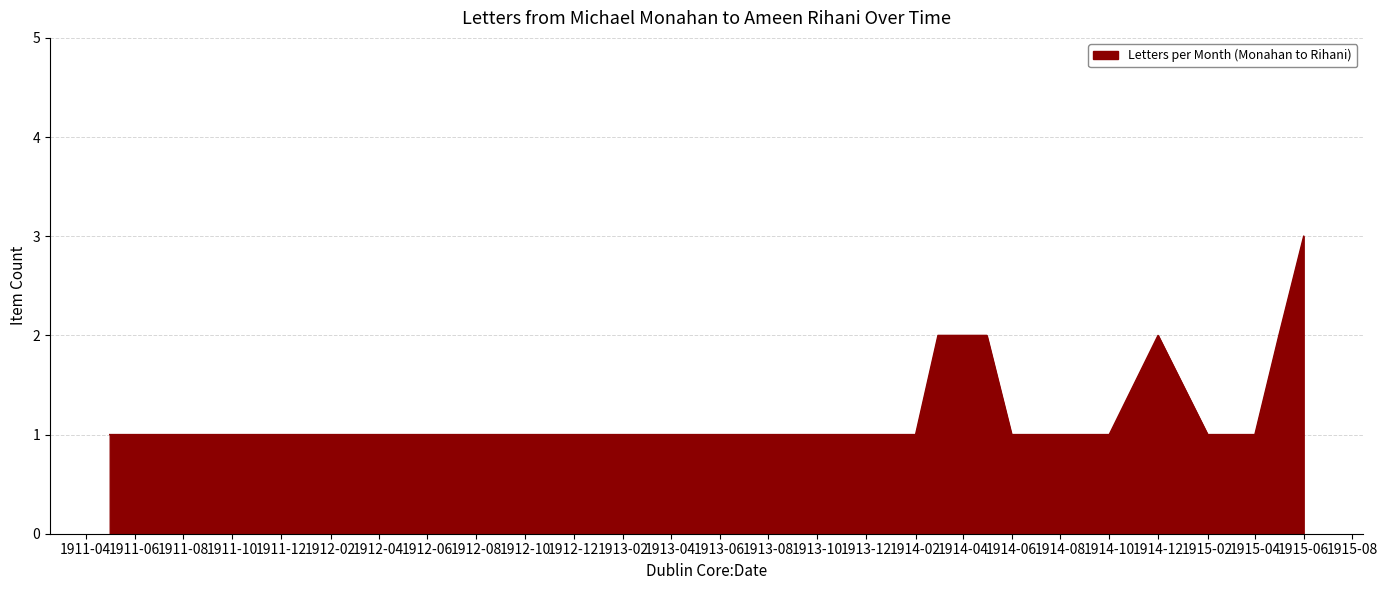

What is the greatest value displayed?

3